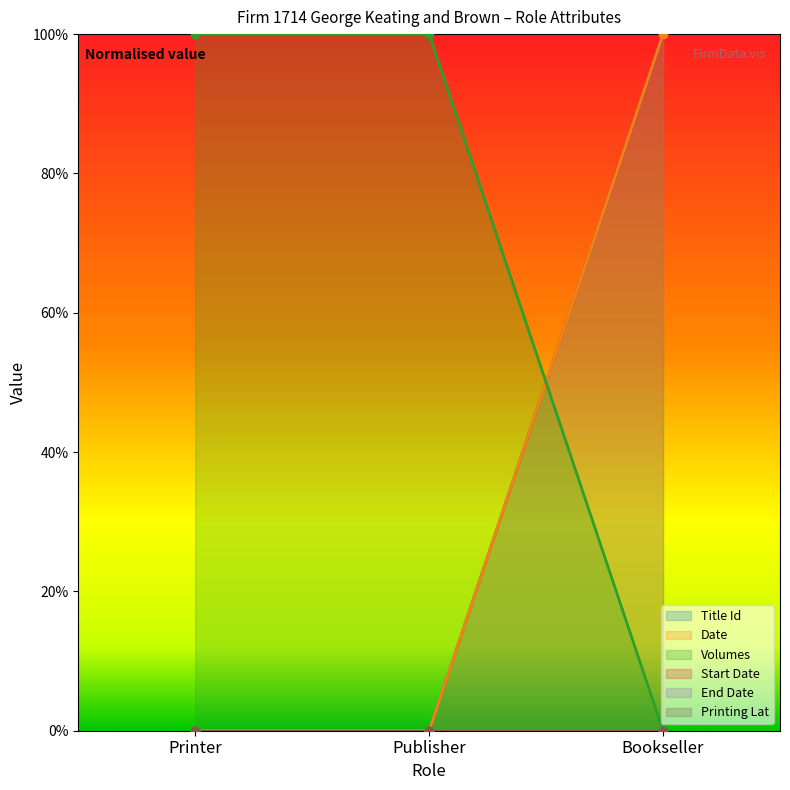

At which label does Title Id reach its minimum?

Printer